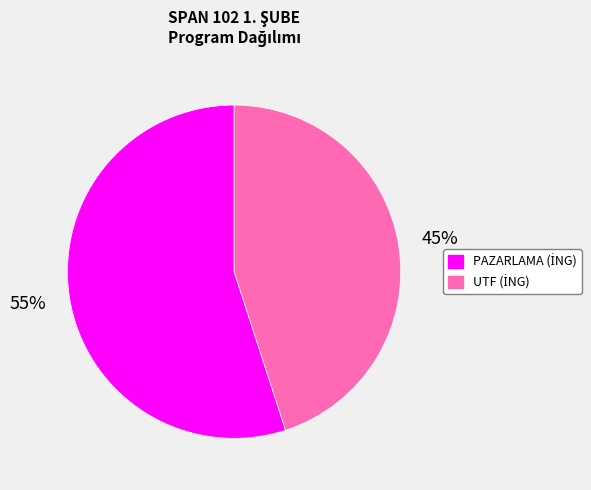

Is there a majority slice in this chart?

Yes